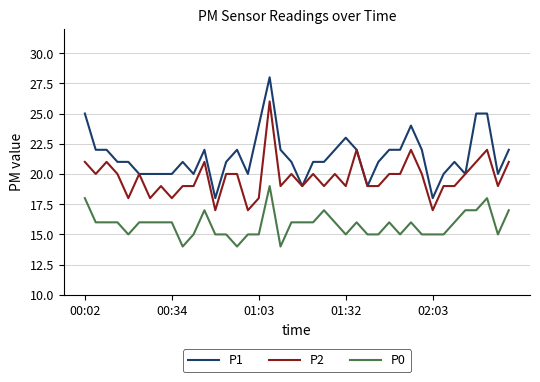

Rank the series by their average value, from highest to lowest.

P1, P2, P0